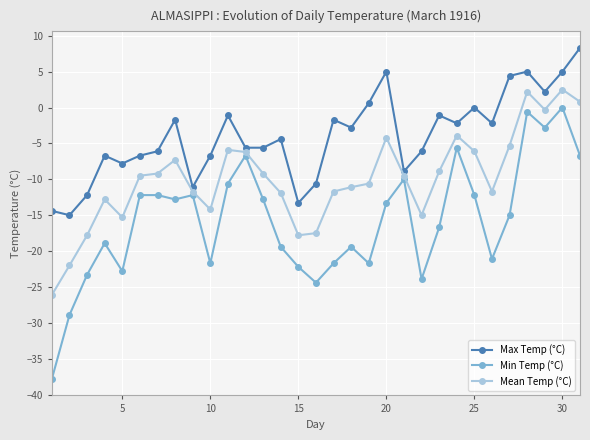

True or false: Mean Temp (°C) has more than 1 points higher than both neighbors.

True